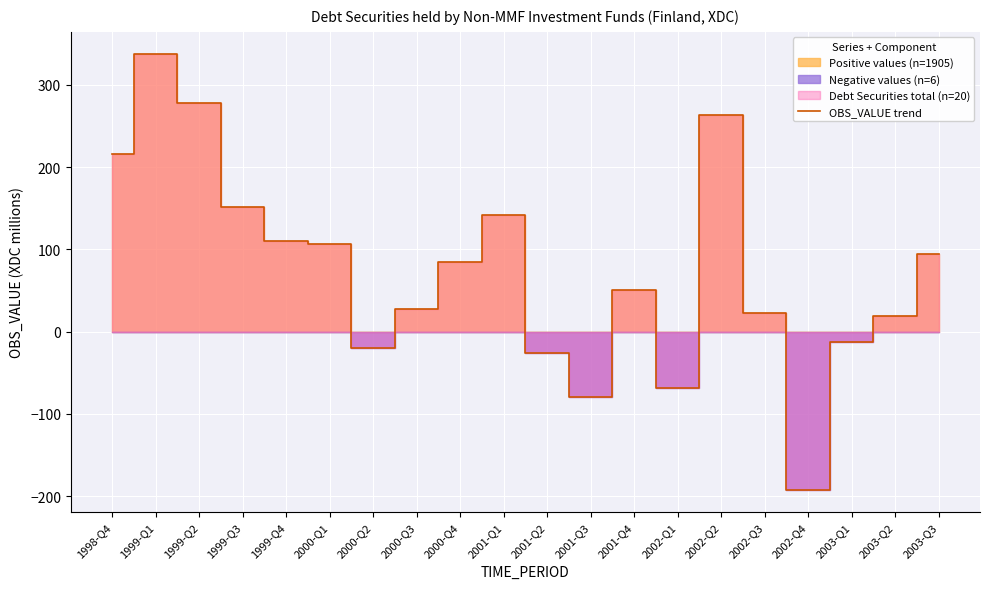

Reading left to right, extract all data points from this chart.

1998-Q4=216	1999-Q1=338	1999-Q2=278	1999-Q3=151	1999-Q4=110	2000-Q1=107	2000-Q2=-20	2000-Q3=27	2000-Q4=85	2001-Q1=142	2001-Q2=-26	2001-Q3=-80	2001-Q4=51	2002-Q1=-69	2002-Q2=263	2002-Q3=23	2002-Q4=-193	2003-Q1=-13	2003-Q2=19	2003-Q3=95